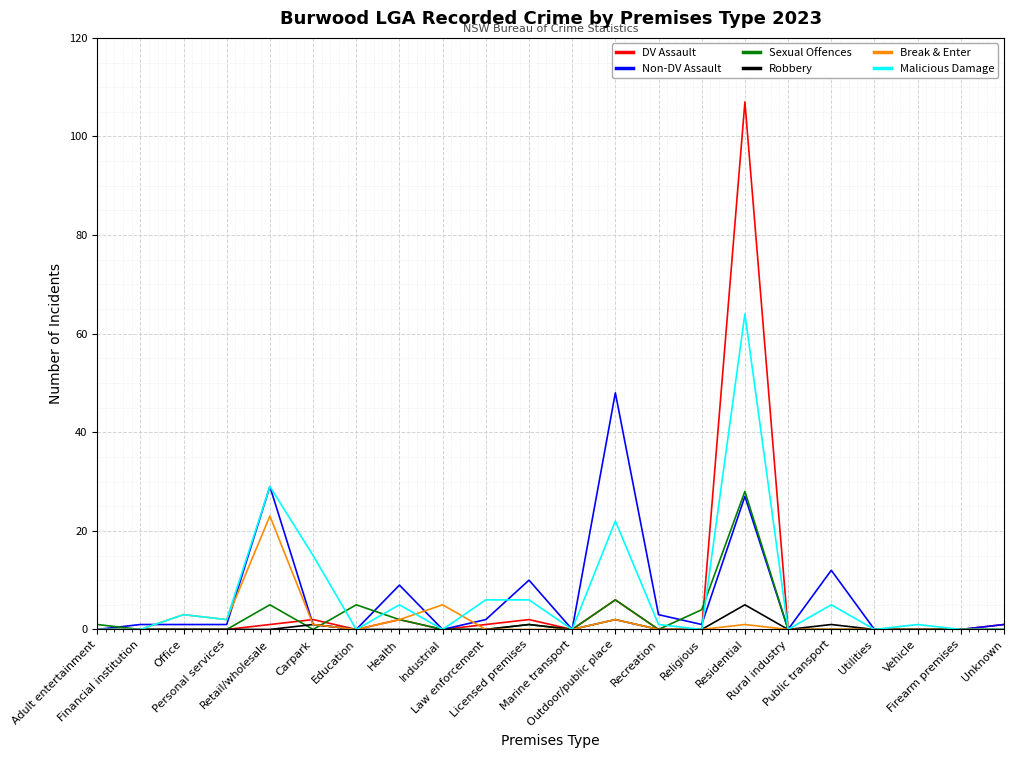

Which series has the largest range (max minus min)?

DV Assault